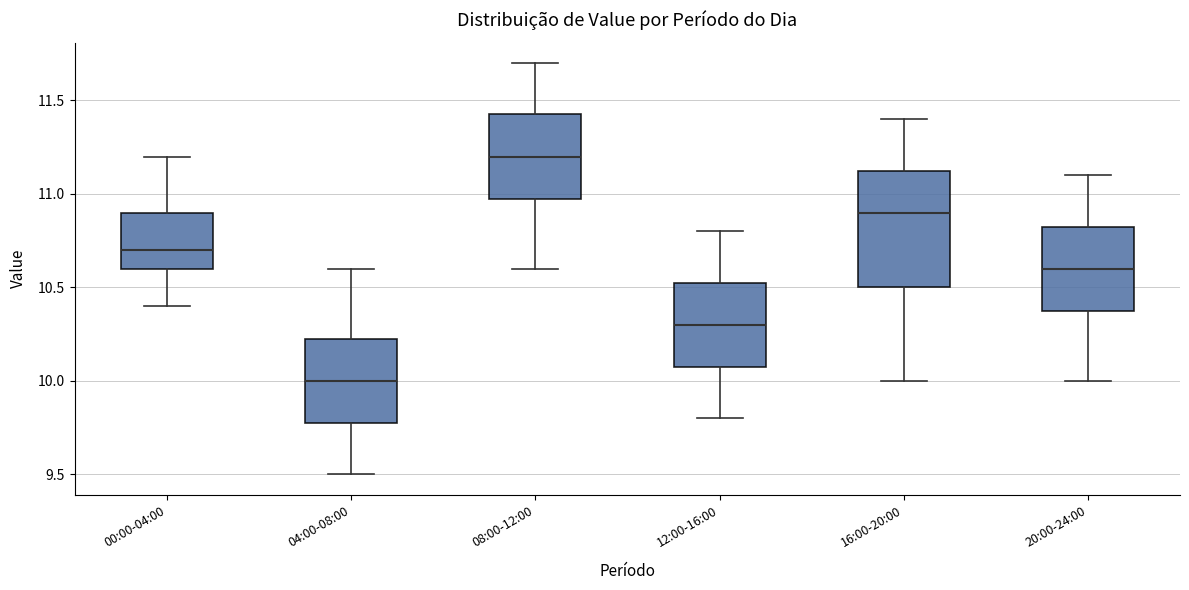

Where does the lower whisker of the box for 12:00-16:00 end on the y-axis? The values are not printed on the chart, so give them approximately, as read against the axis.

9.80